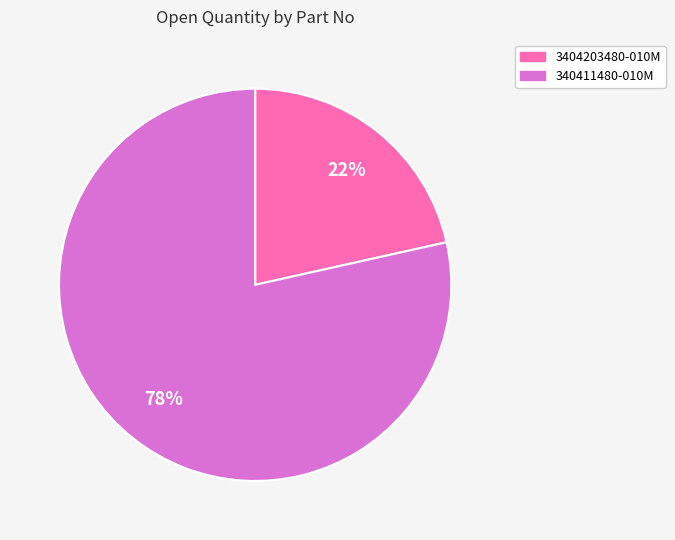

Which category has the smallest portion of the pie?

3404203480-010M